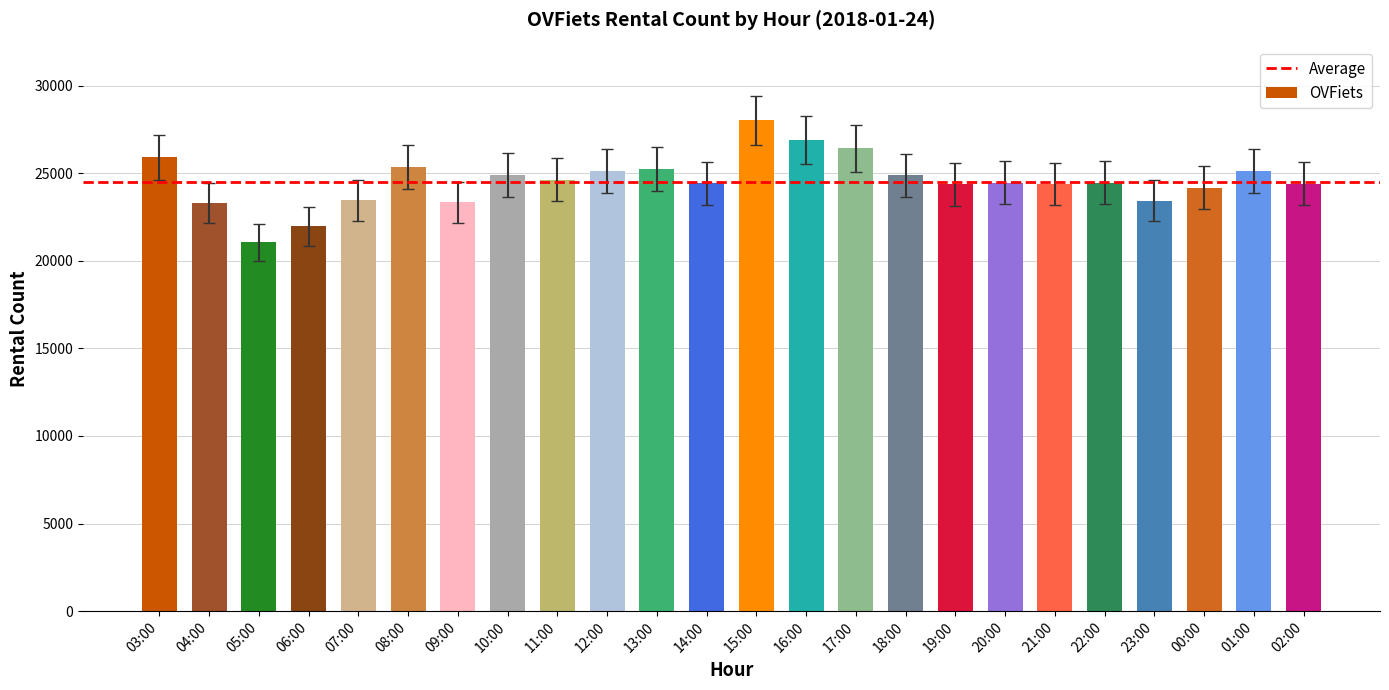

What is the difference between the values at 22:00 and 18:00?

426